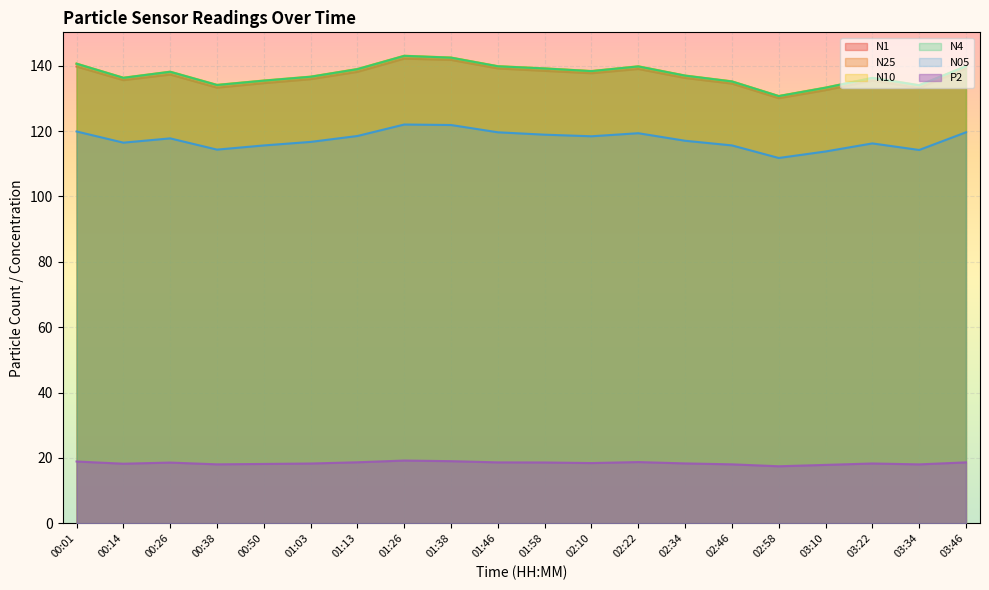

What is the difference between the maximum and minimum values in the P2 series?

1.8